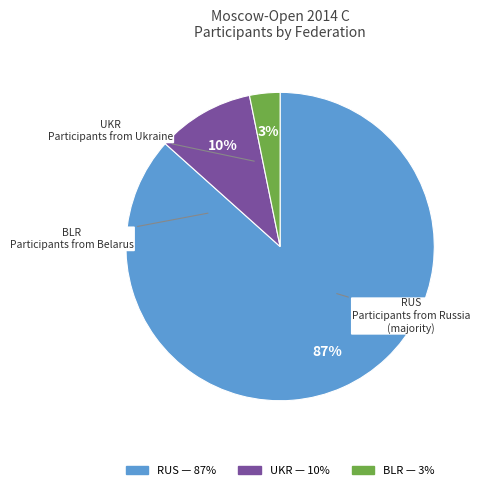

To the nearest percent, what percentage of the pie is UKR?

10%